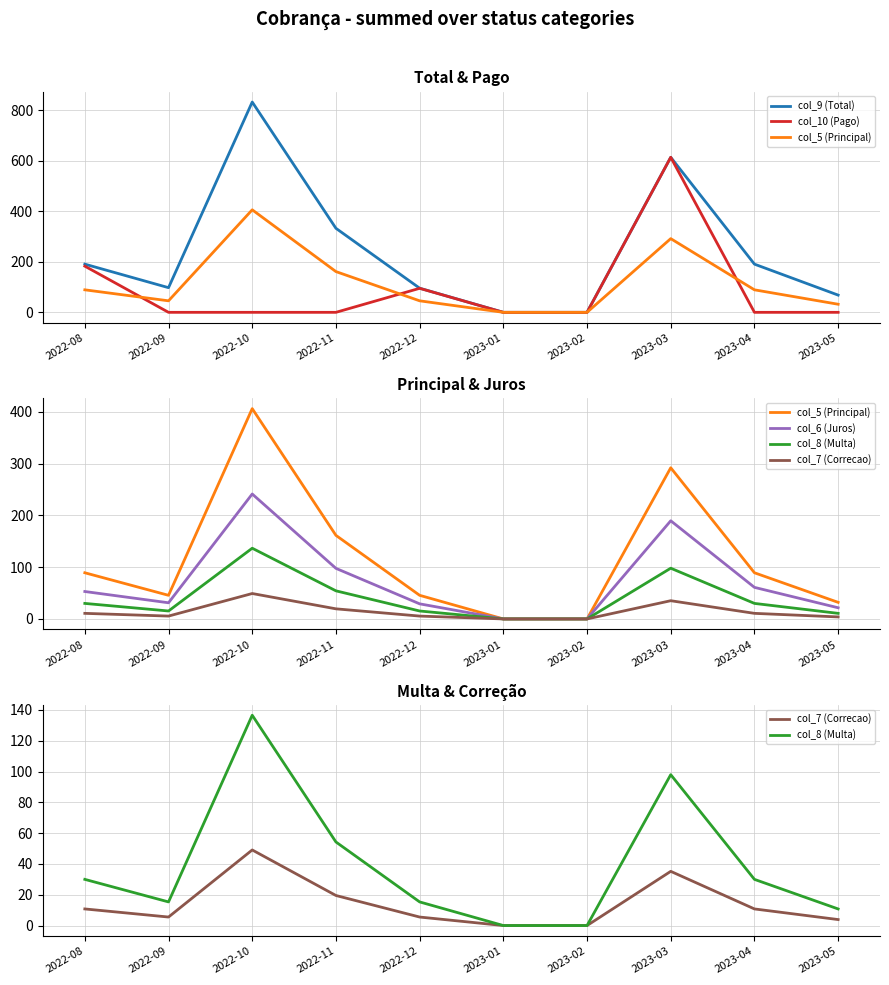

What is the spread (max minus min) of values at 2022-10?

833.0